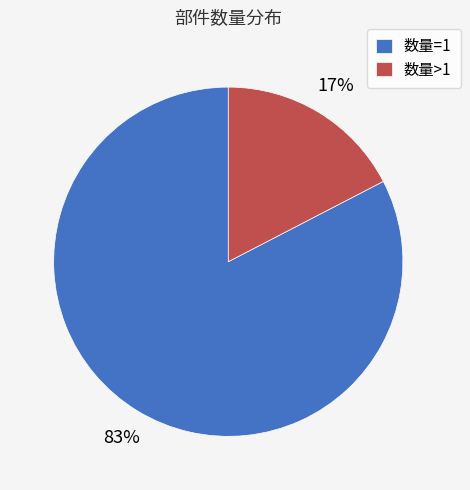

Count the number of slices in the pie.

2